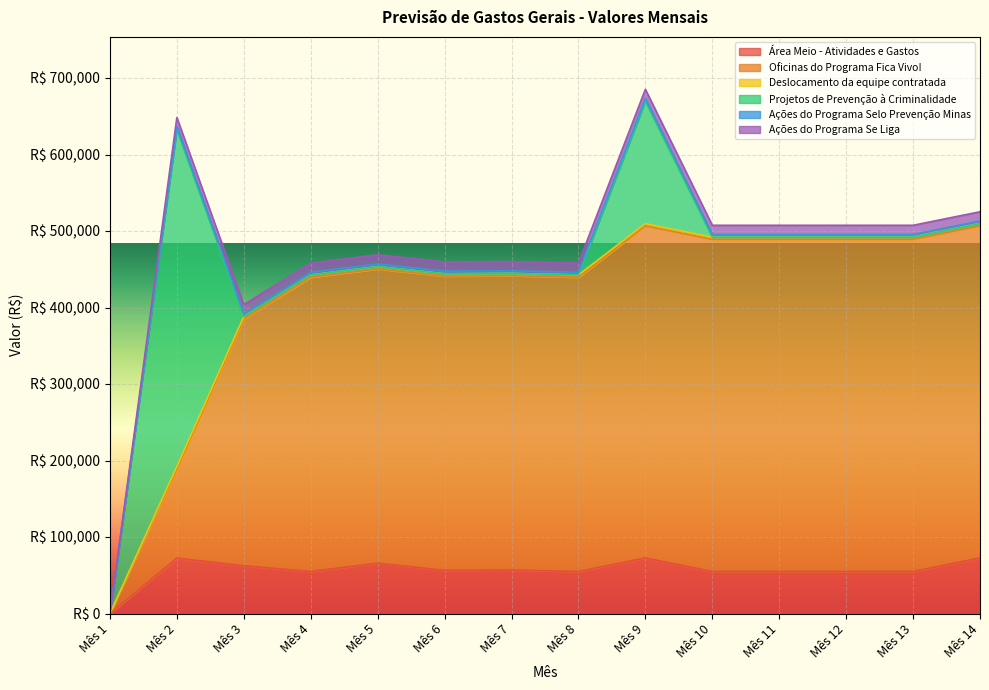

Which category has the lowest value across all series?

Mês 1